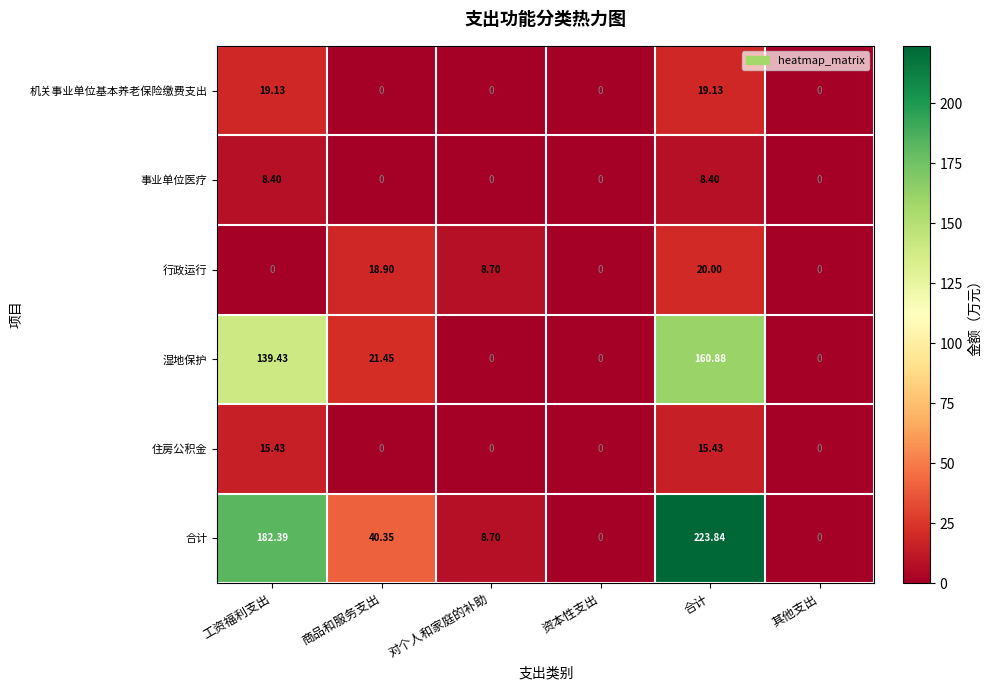

Is the value of 住房公积金 at 资本性支出 greater than the value of 机关事业单位基本养老保险缴费支出 at 工资福利支出?

No